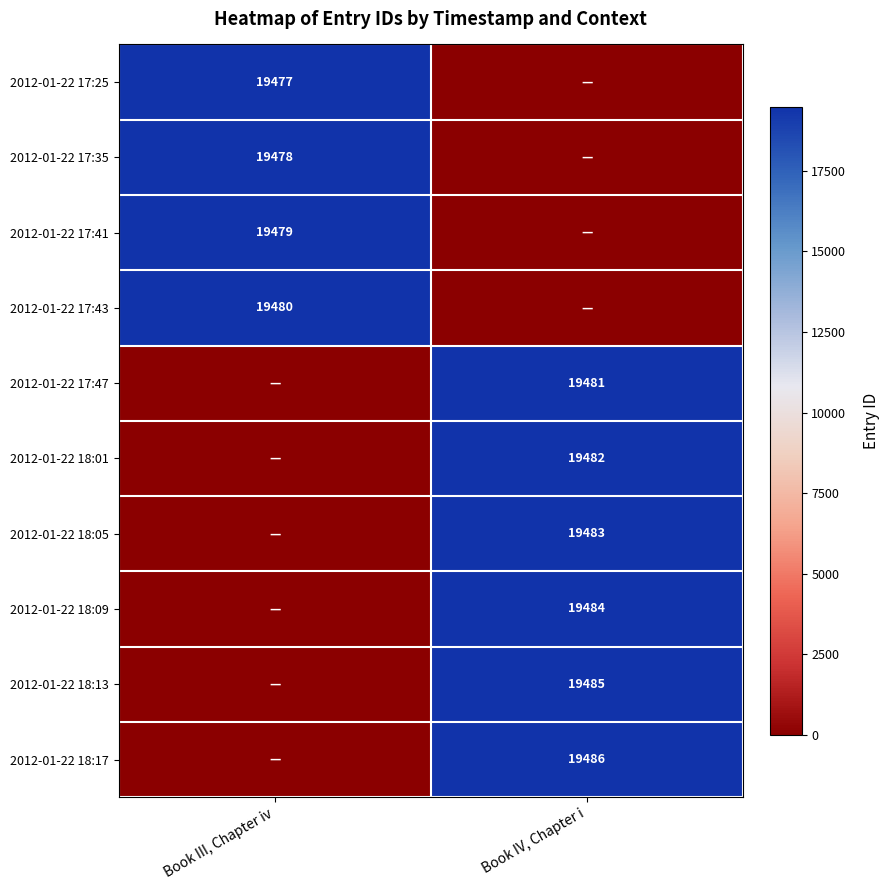

True or false: 2012-01-22 17:35 has a value of 8584 at Book III, Chapter iv.

False